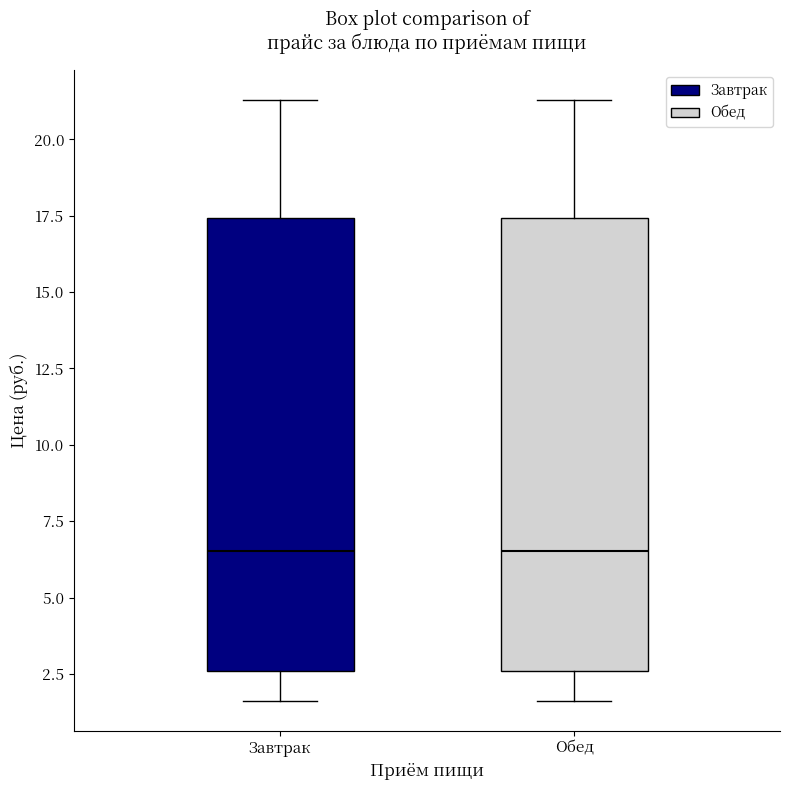

Reading left to right, read every box against the y-axis: the position of its median line, the range the box covers, and the ends of its whiskers. The values are not printed on the chart, so give them approximately, as read against the axis.

Завтрак: median 6.5, box 2.5 to 17.5, whiskers 1.5 to 21.5
Обед: median 6.5, box 2.5 to 17.5, whiskers 1.5 to 21.5